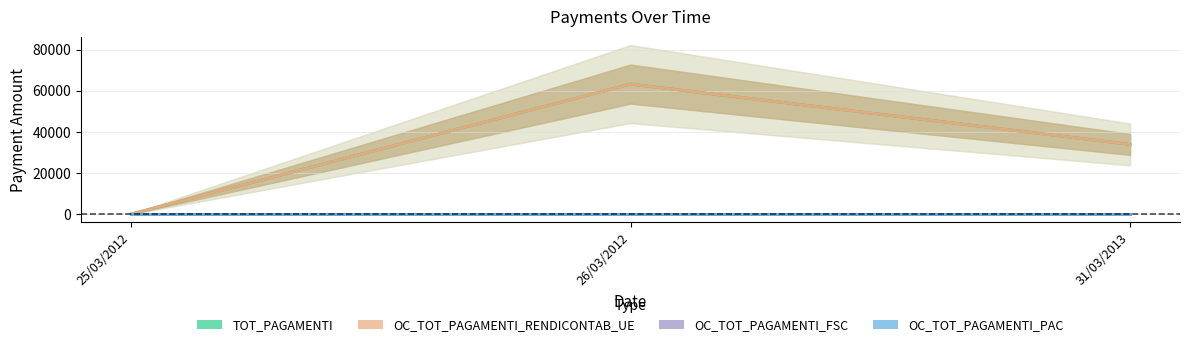

Is this an area chart (filled region under the line)?

No